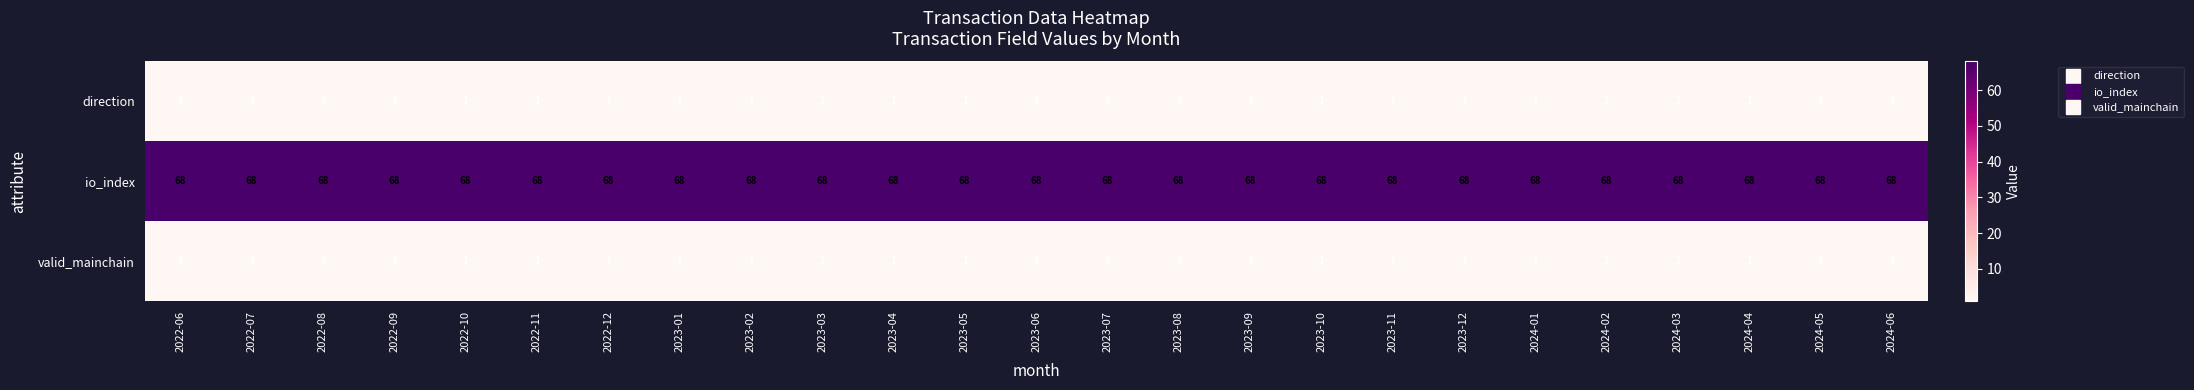

What is the maximum value shown in the chart?

68